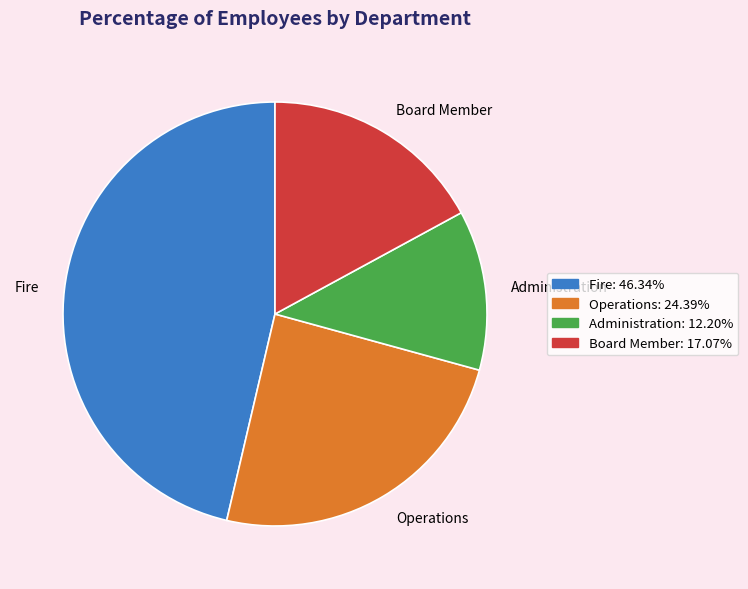

Is it true that Fire is 46% of the pie?

True